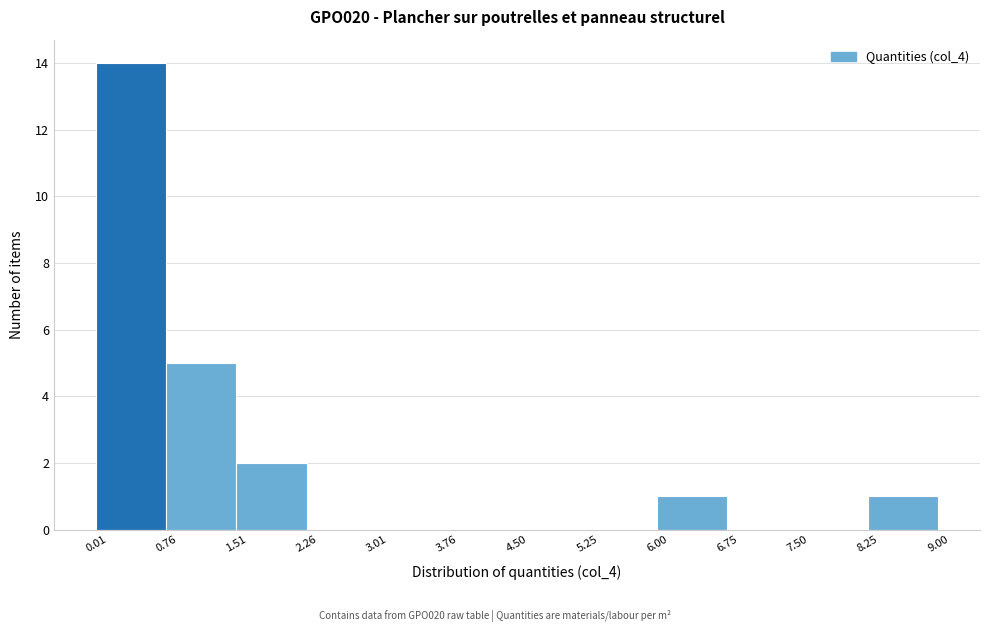

Reading left to right, list every bar in this chart as the range it spans on the x-axis followed by its height. The values are not printed on the chart, so give them approximately, as read against the axis.

0.01 to 0.76: 14
0.76 to 1.51: 5
1.51 to 2.26: 2
2.26 to 3.01: 0
3.01 to 3.76: 0
3.76 to 4.50: 0
4.50 to 5.25: 0
5.25 to 6.00: 0
6.00 to 6.75: 1
6.75 to 7.50: 0
7.50 to 8.25: 0
8.25 to 9.00: 1